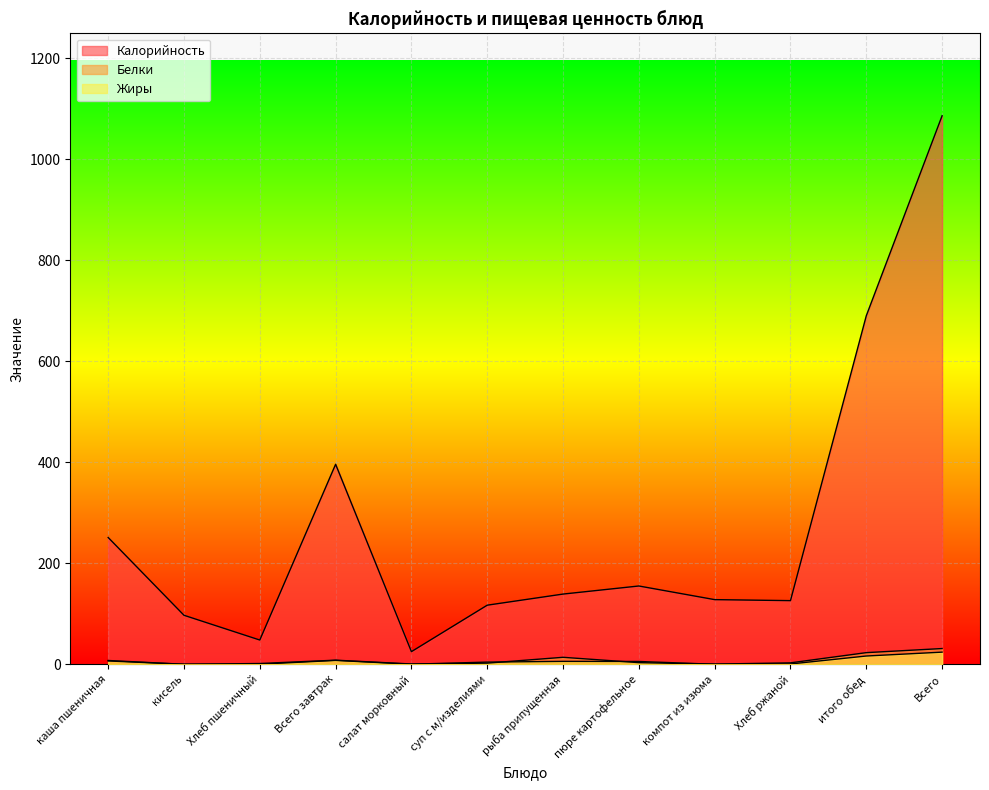

What is the label of the 4th point from the right?

компот из изюма